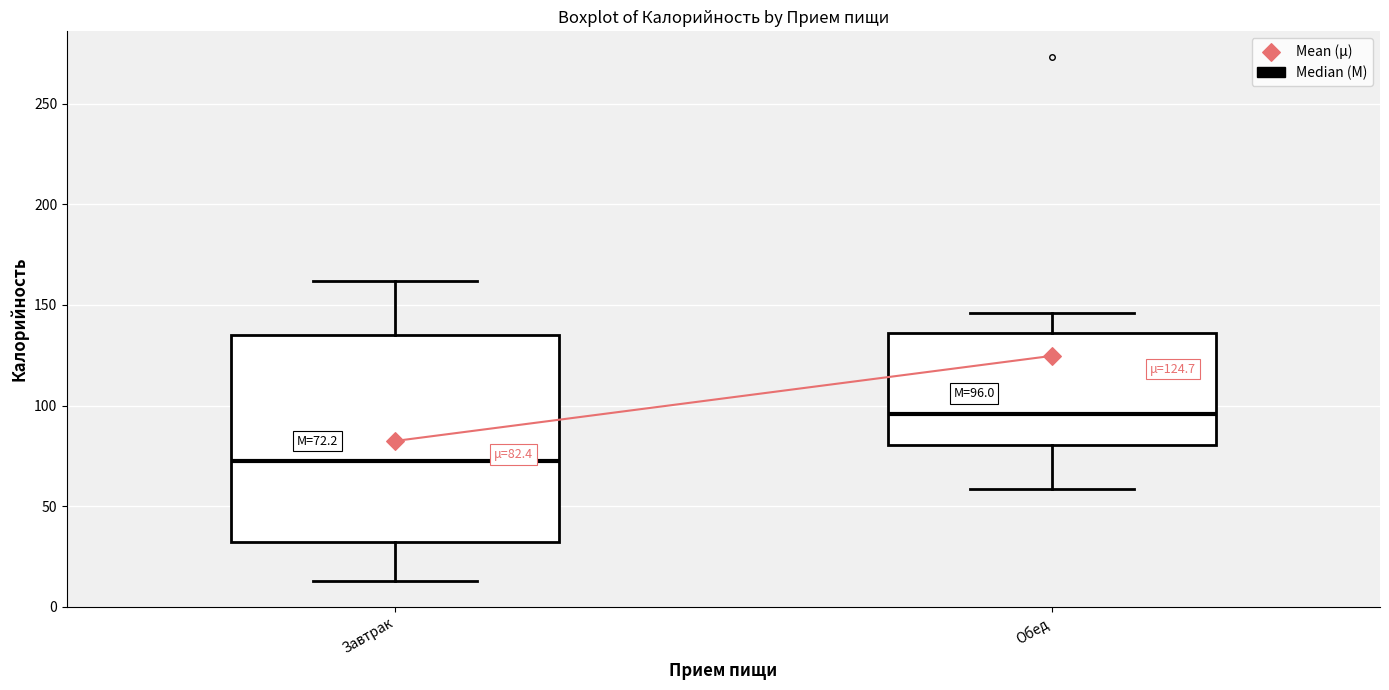

Which box's median line is the lowest?

Завтрак